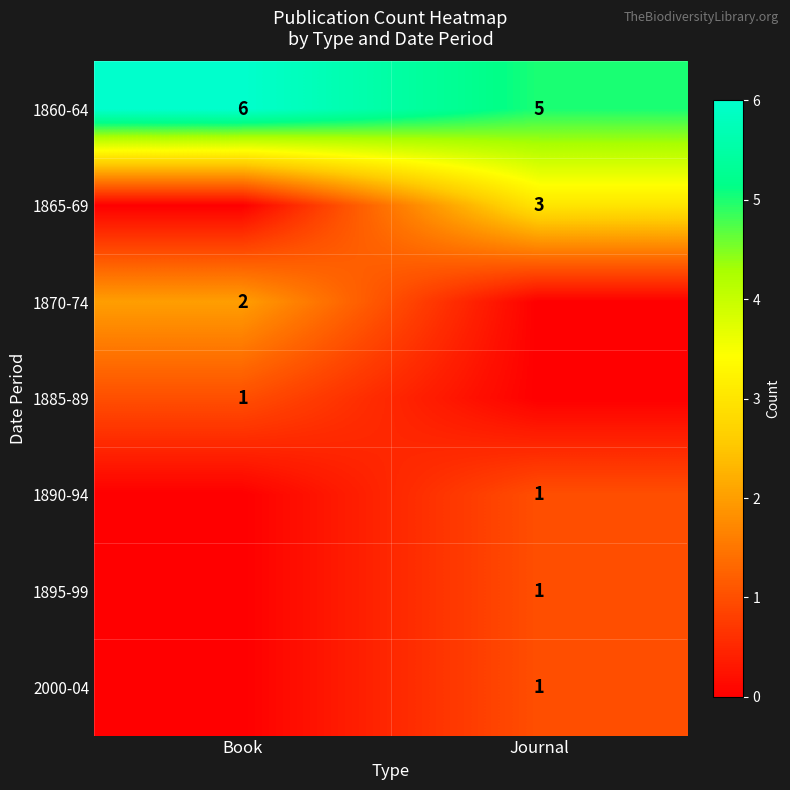

The 1870-74 series shows 3 at Book. True or false?

False